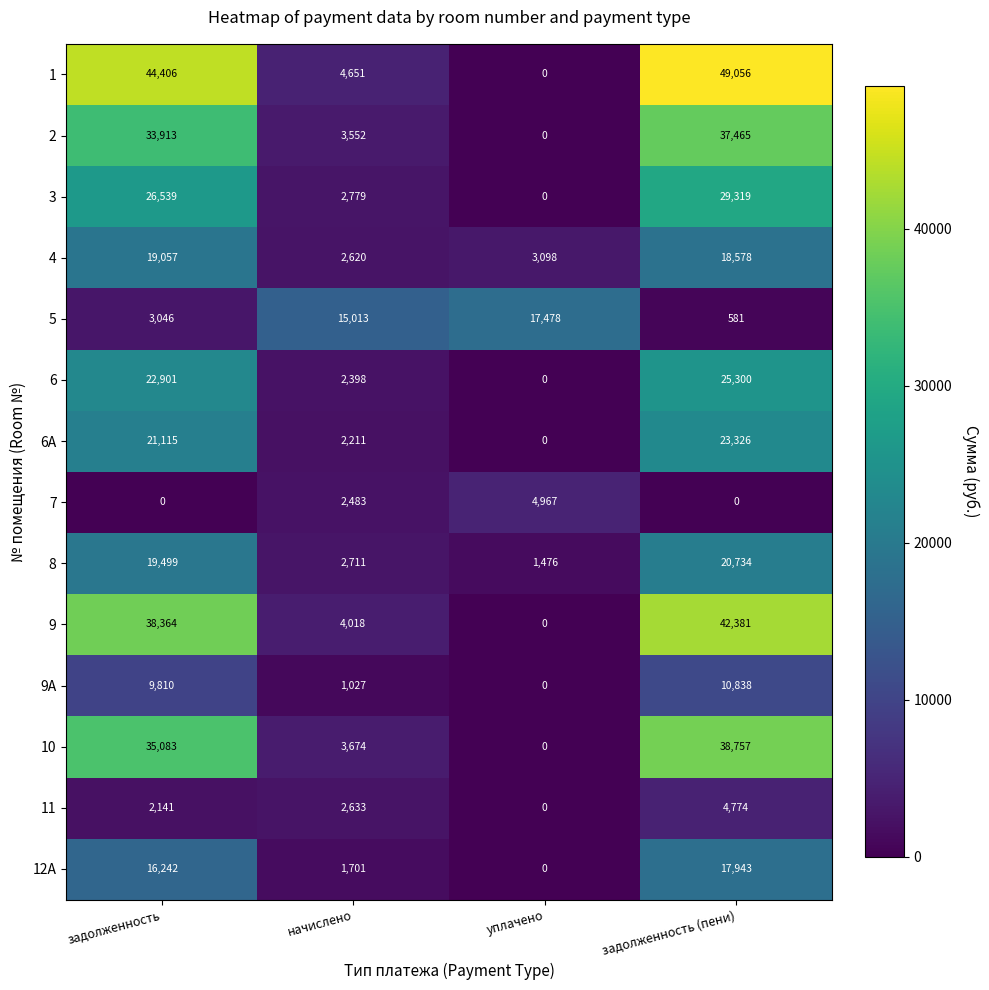

Which category has the lowest value in the 2 series?

уплачено